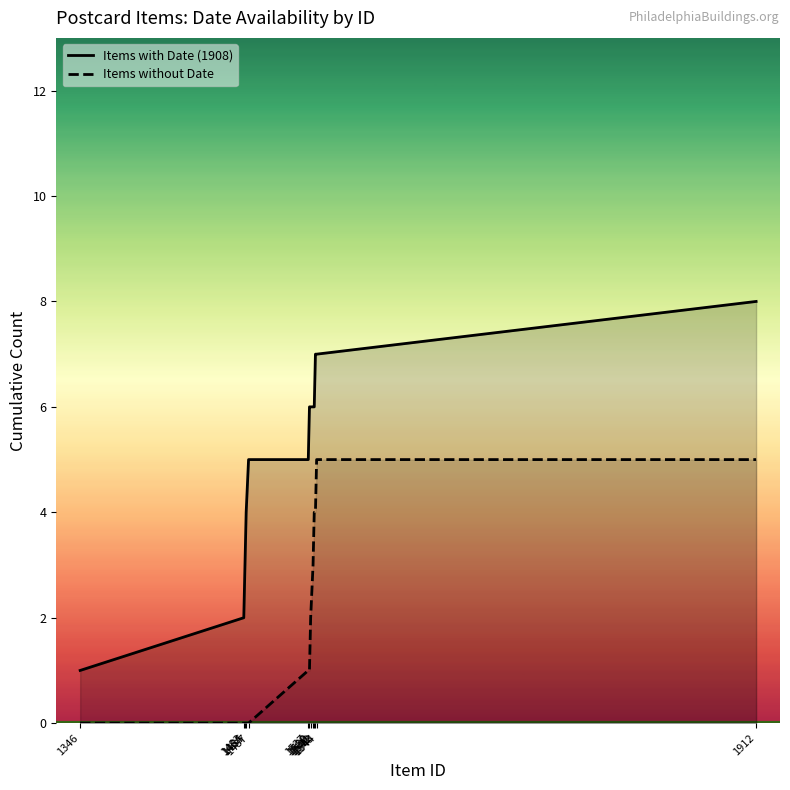

True or false: Items with Date (1908) has more than 1 interior local peaks.

False